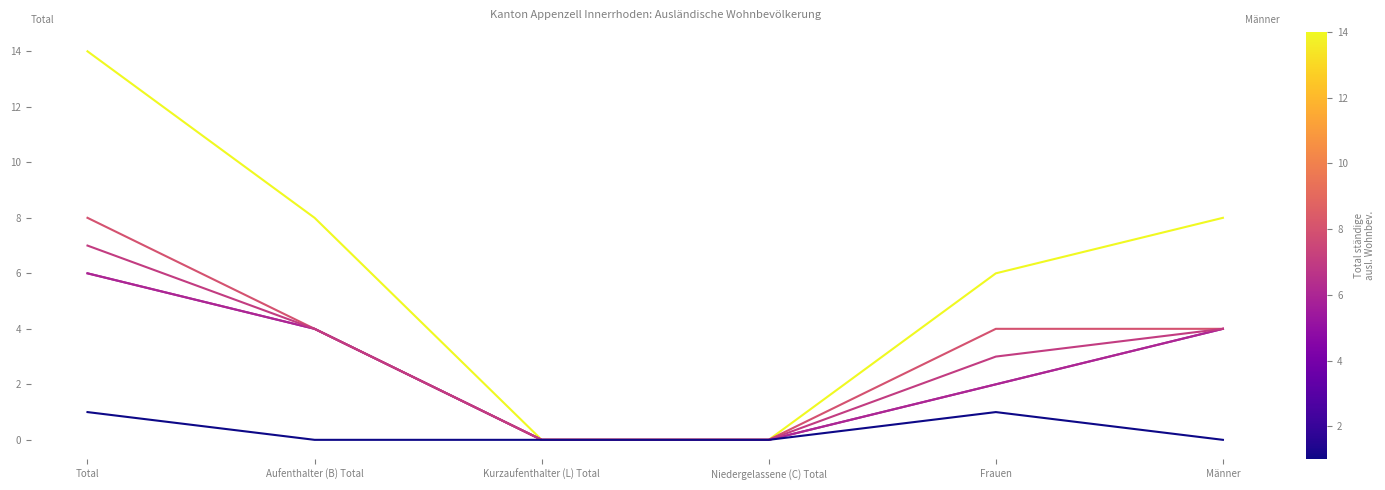

Does the chart display data point markers on the line(s)?

No